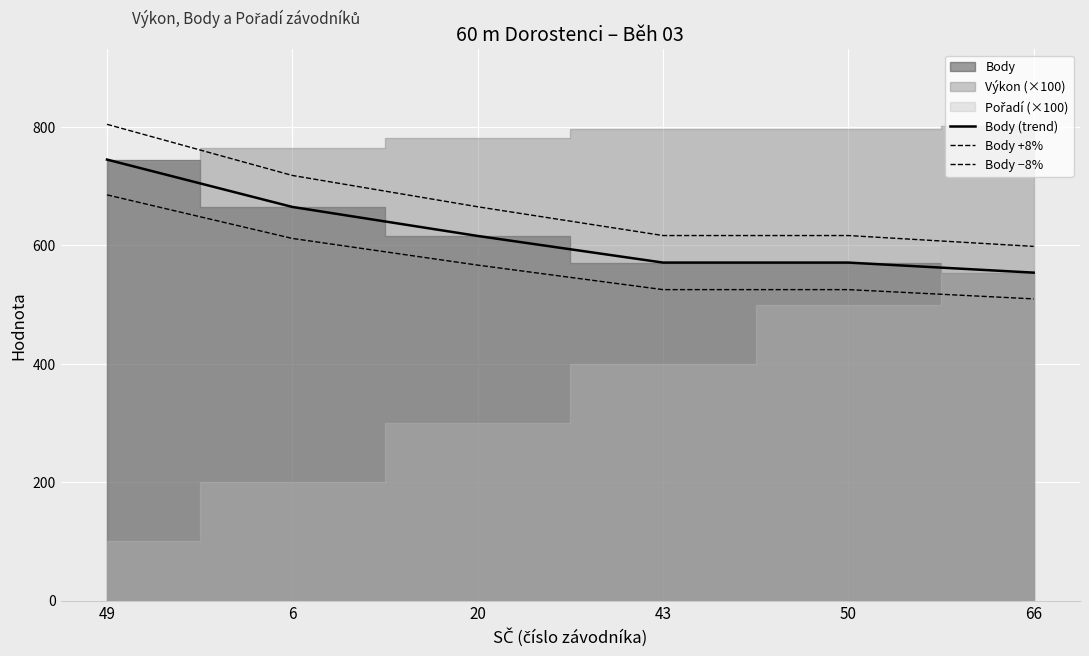

Which has a higher value, 43 or 50?

43